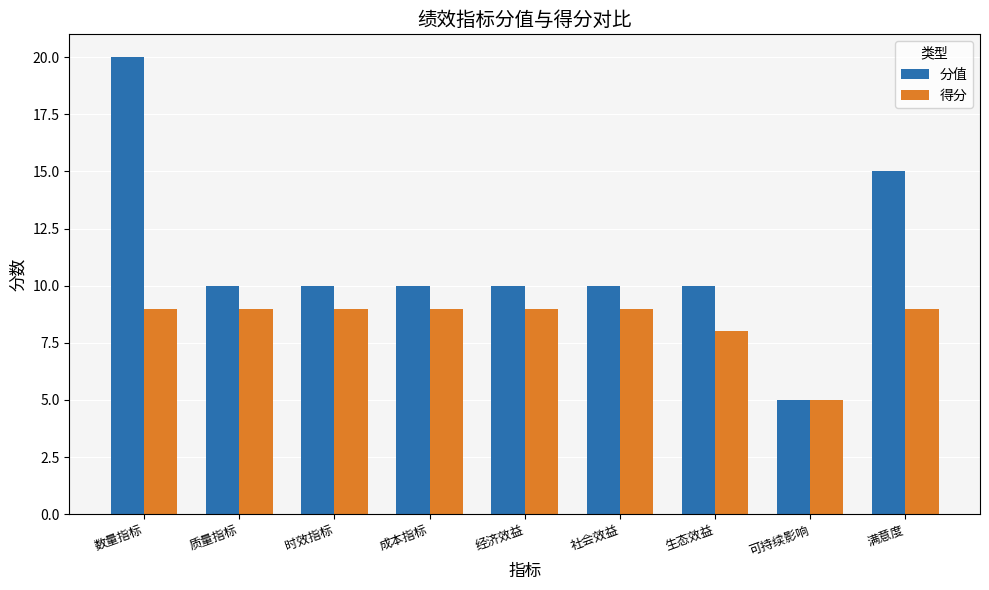

How many data points does each series have?

9